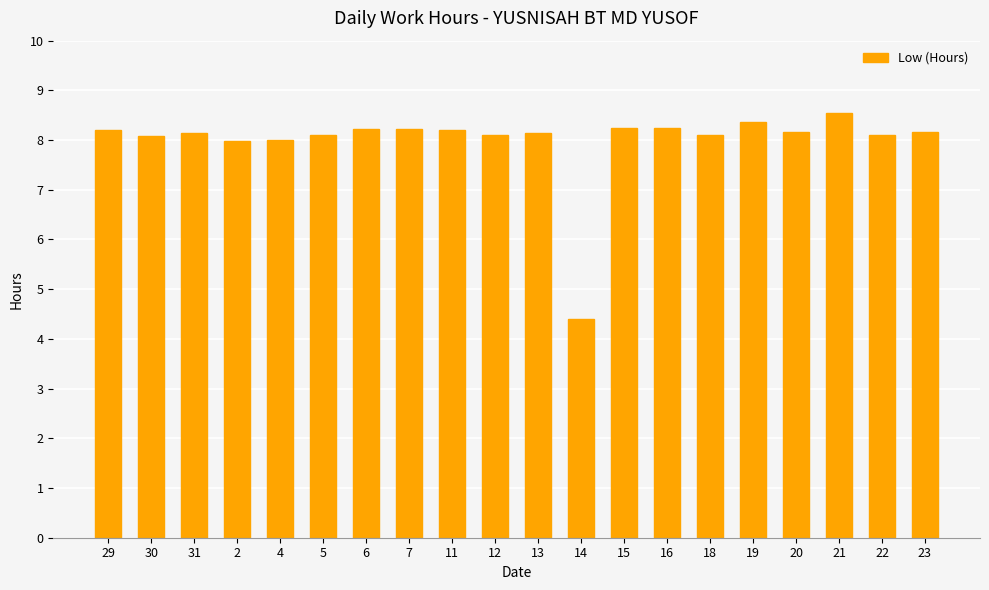

What is the ratio of the value at 14 to the value at 13?

0.5